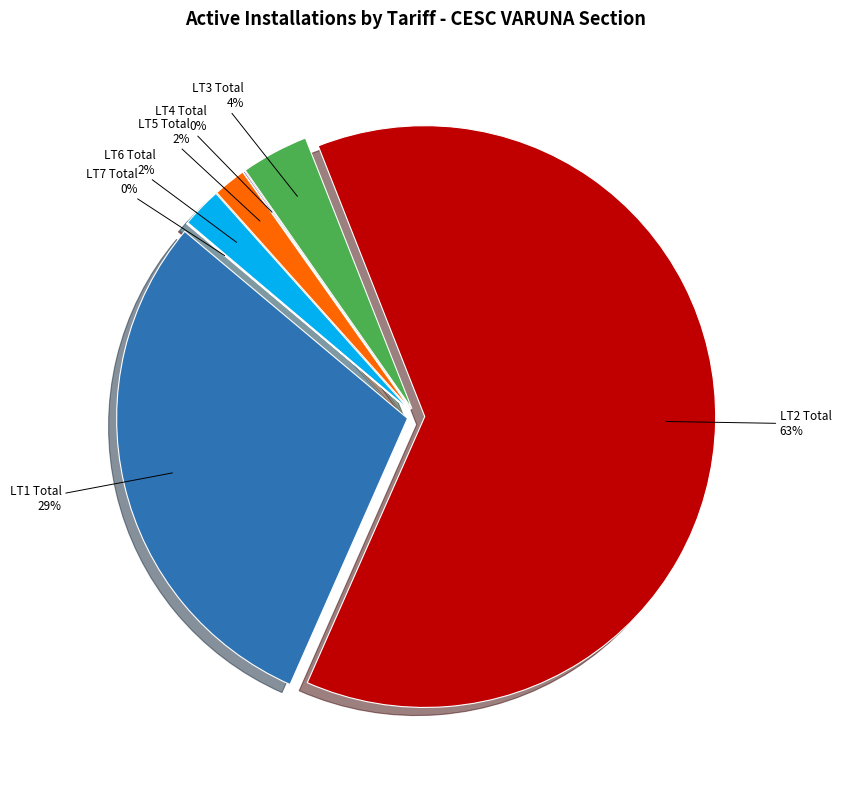

To the nearest percent, what is the combined percentage of LT7 Total and LT6 Total?

2%